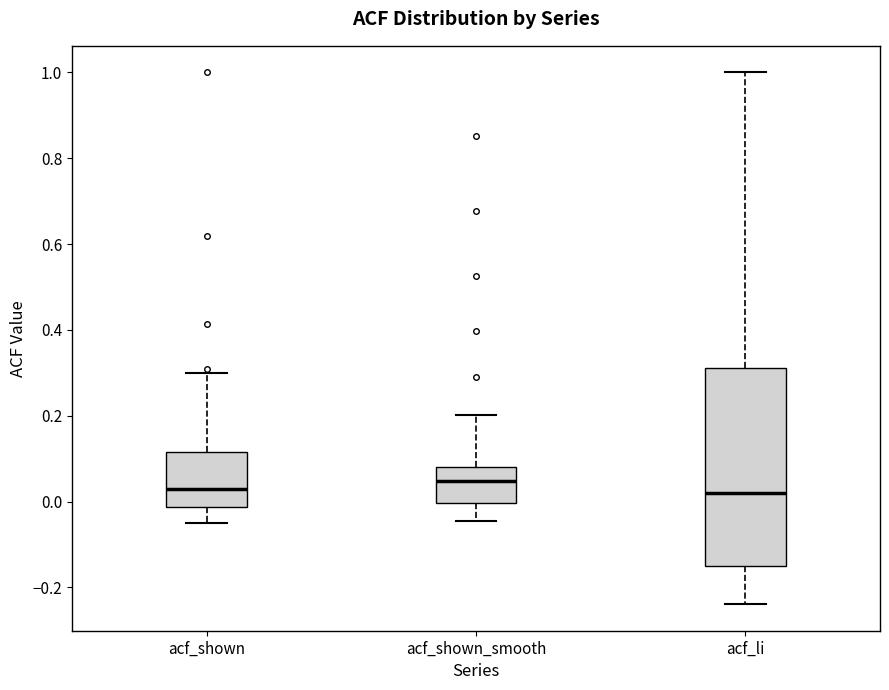

Reading left to right, transcribe this box plot: for each box, give where its median line is, the range the box spans, and where its two whiskers end, as read against the y-axis. The values are not printed on the chart, so give them approximately, as read against the axis.

acf_shown: median 0.04, box -0.02 to 0.12, whiskers -0.04 to 0.30
acf_shown_smooth: median 0.04, box 0.00 to 0.08, whiskers -0.04 to 0.20
acf_li: median 0.02, box -0.14 to 0.32, whiskers -0.24 to 1.00